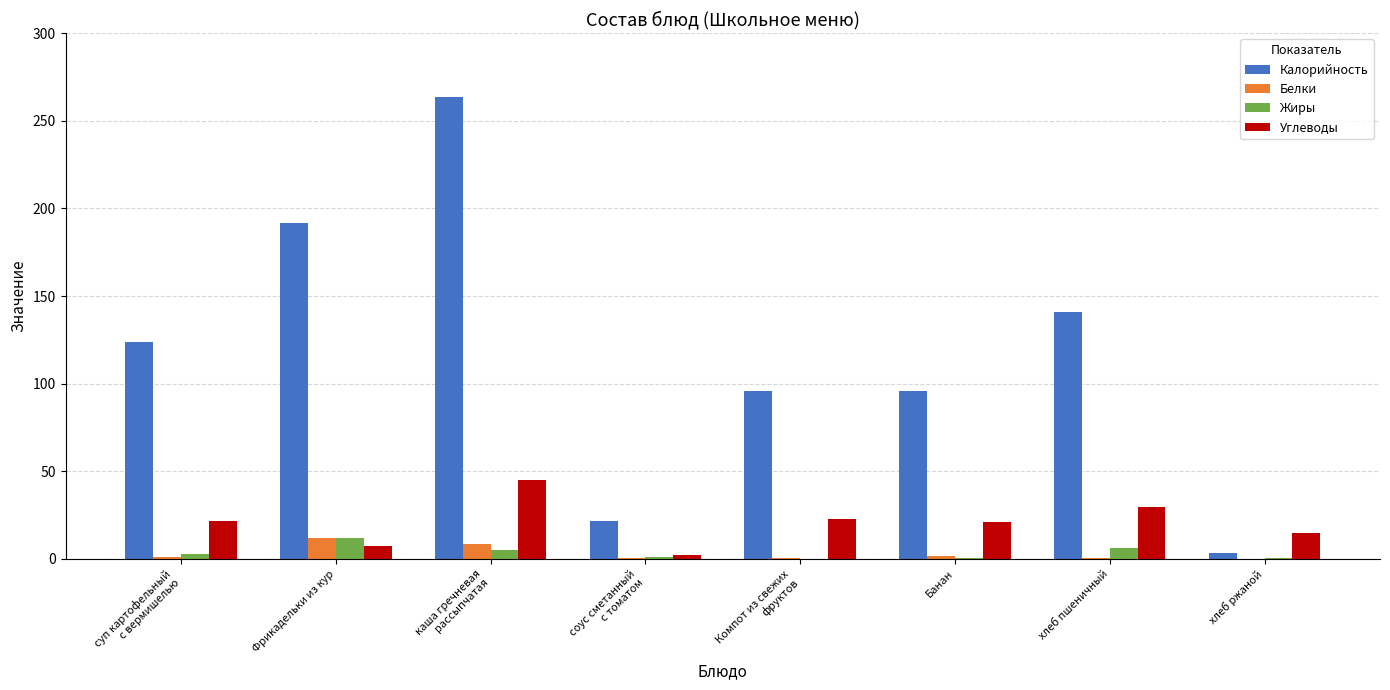

How many groups of bars are there?

8